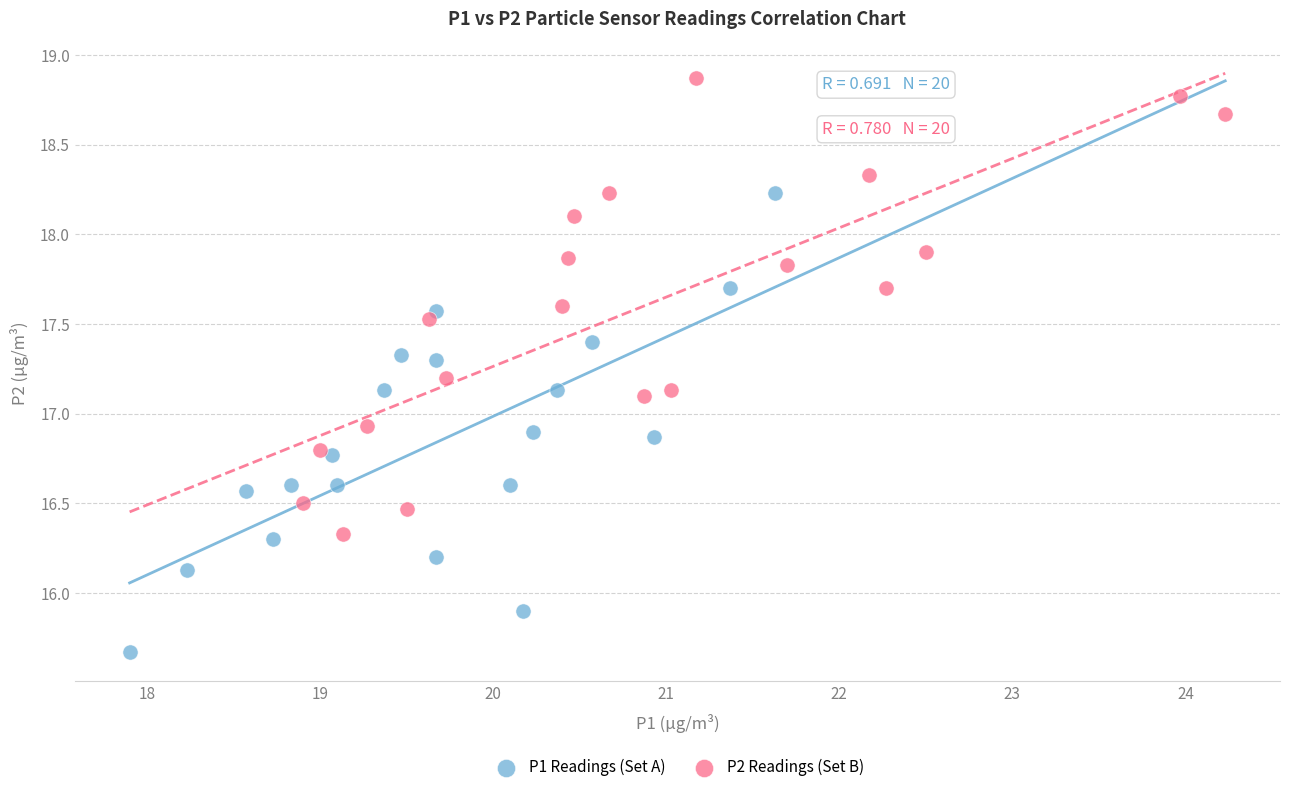

Which series contains the highest Y value?

P2 Readings (Set B)